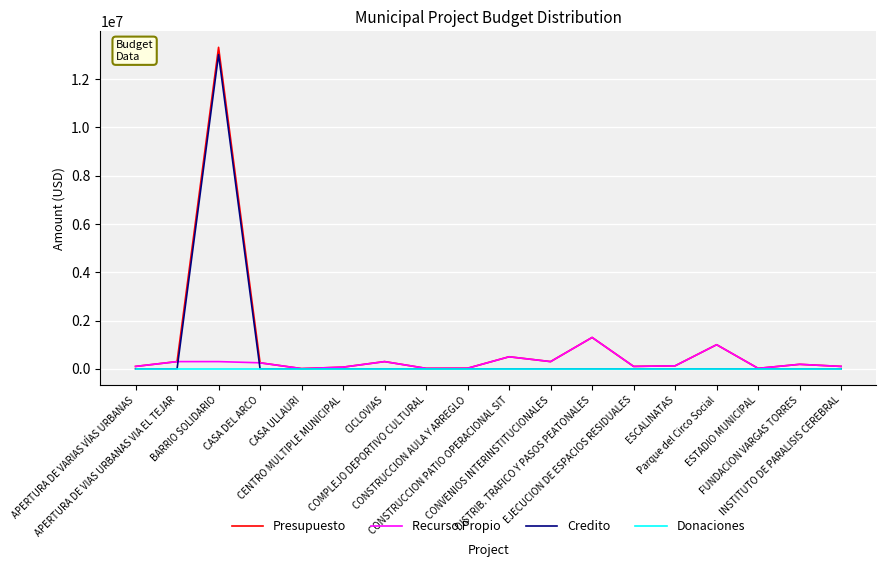

True or false: Credito has more than 0 points higher than both neighbors.

True